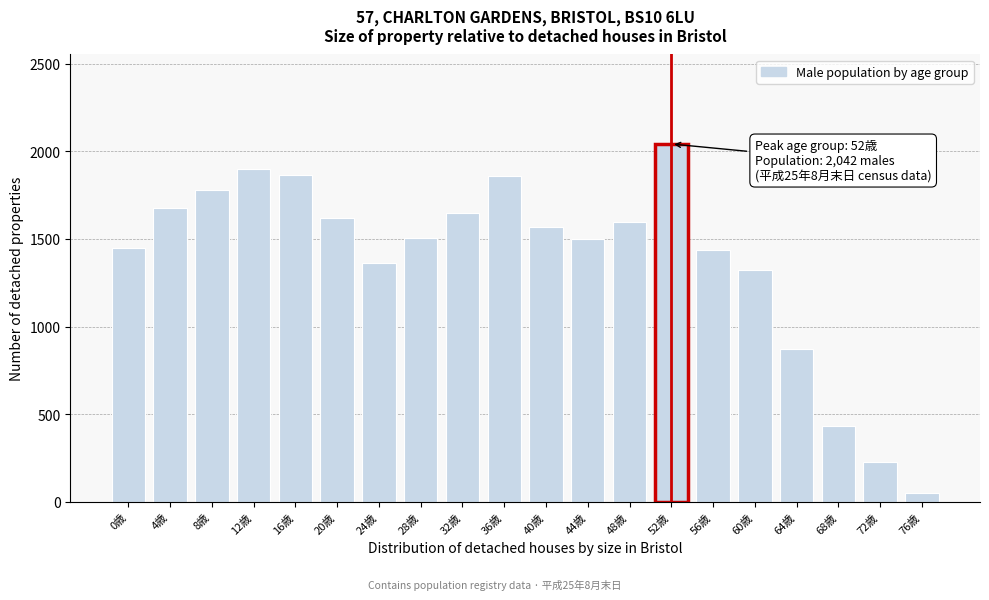

The chart shows a value of 874 at 64歳. True or false?

True